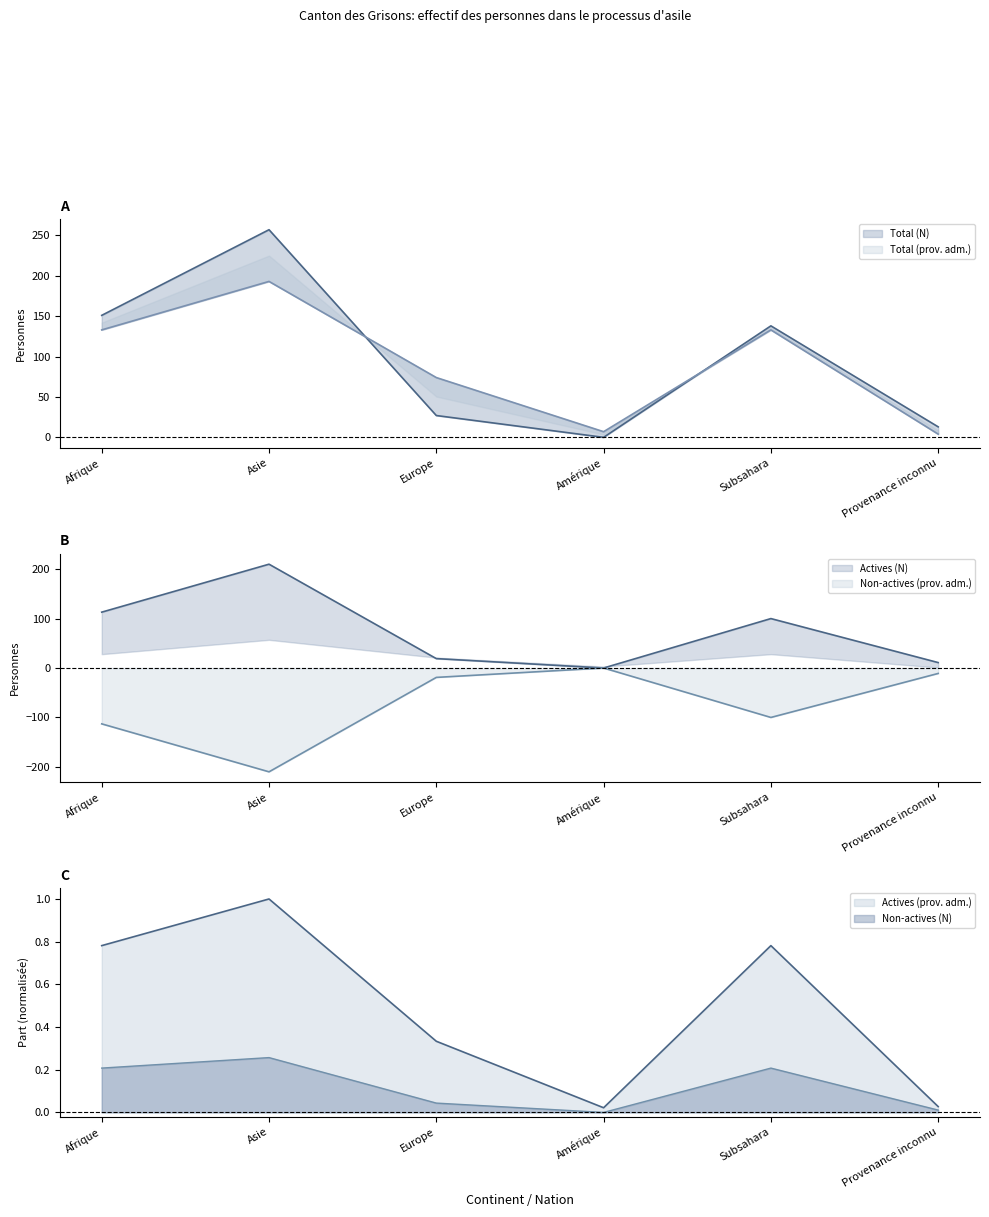

How many data points in Total (prov. adm.) are less than 133?

3